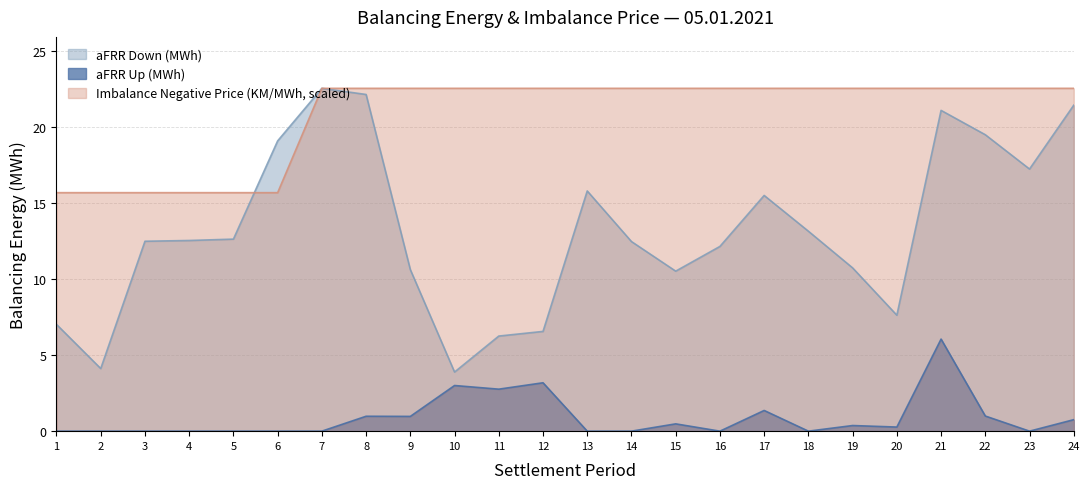

The Imbalance Negative series shows 5.9 at 18. True or false?

False